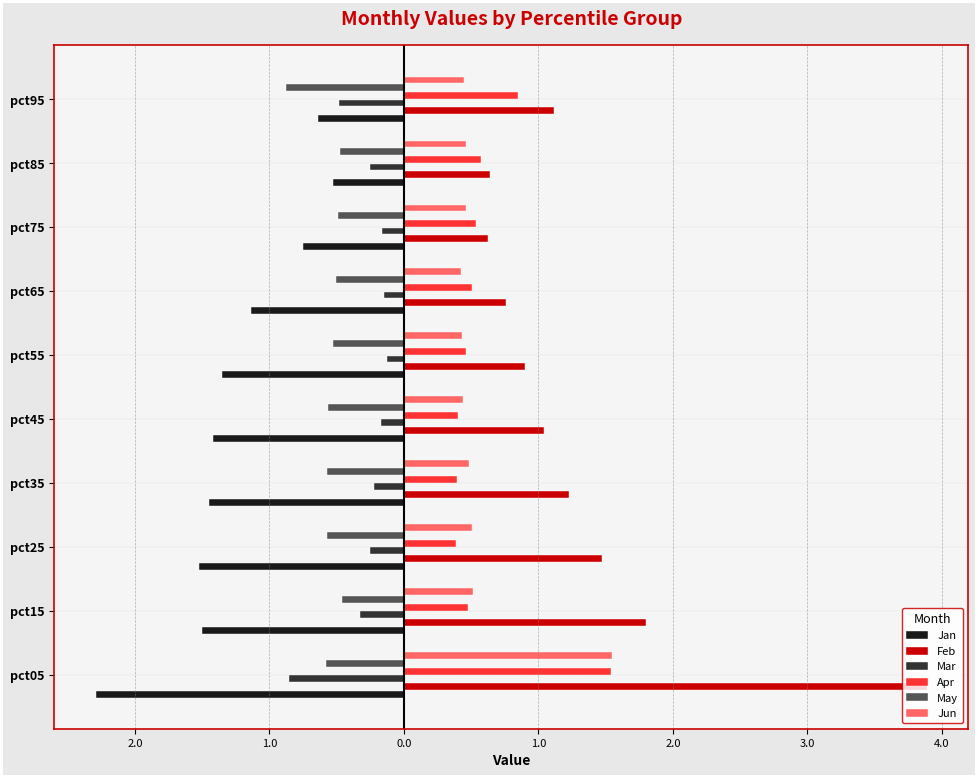

What is the sum of all May values?

-5.6